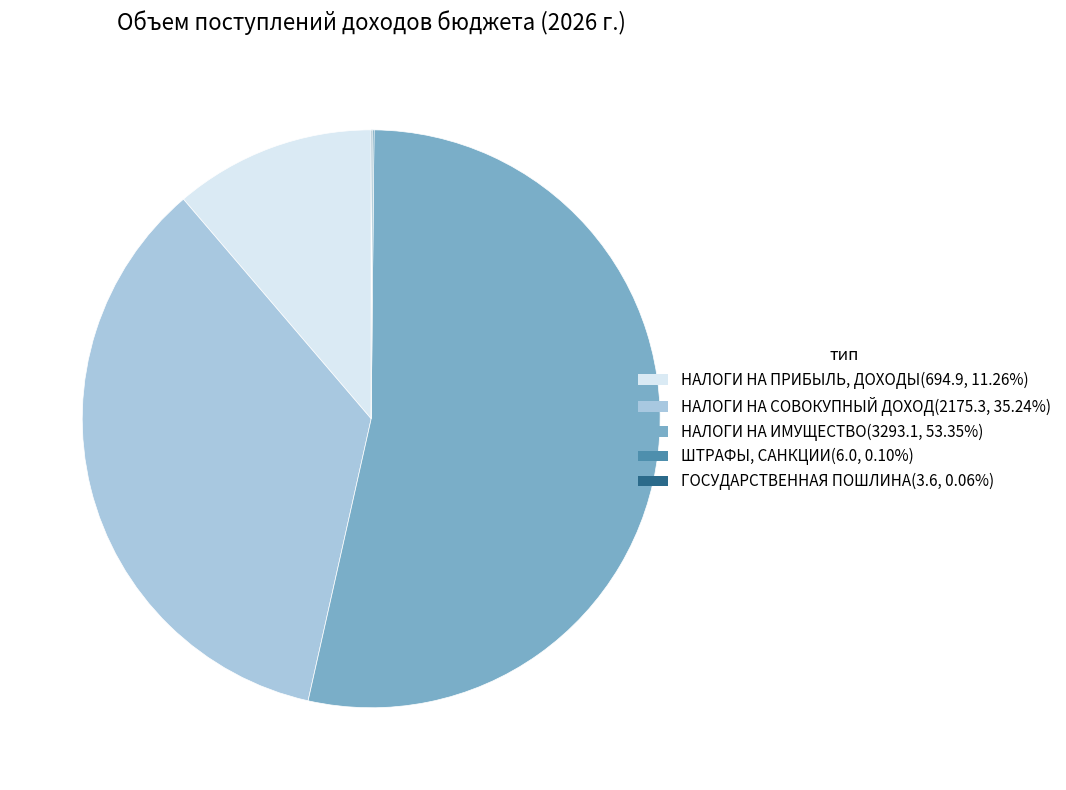

Which category has the biggest portion of the pie?

НАЛОГИ НА ИМУЩЕСТВО